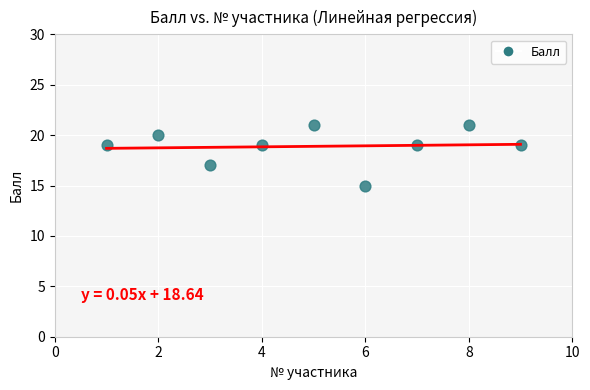

What is the range of X values (max minus min)?

8